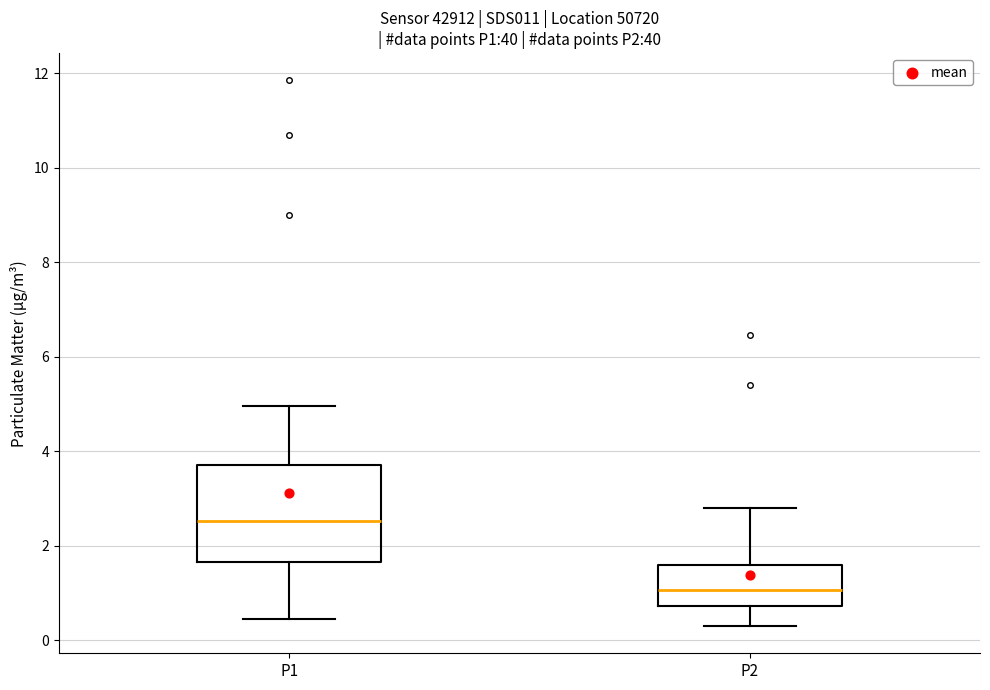

Comparing the boxes themselves (not the whiskers), which one is the tallest?

P1